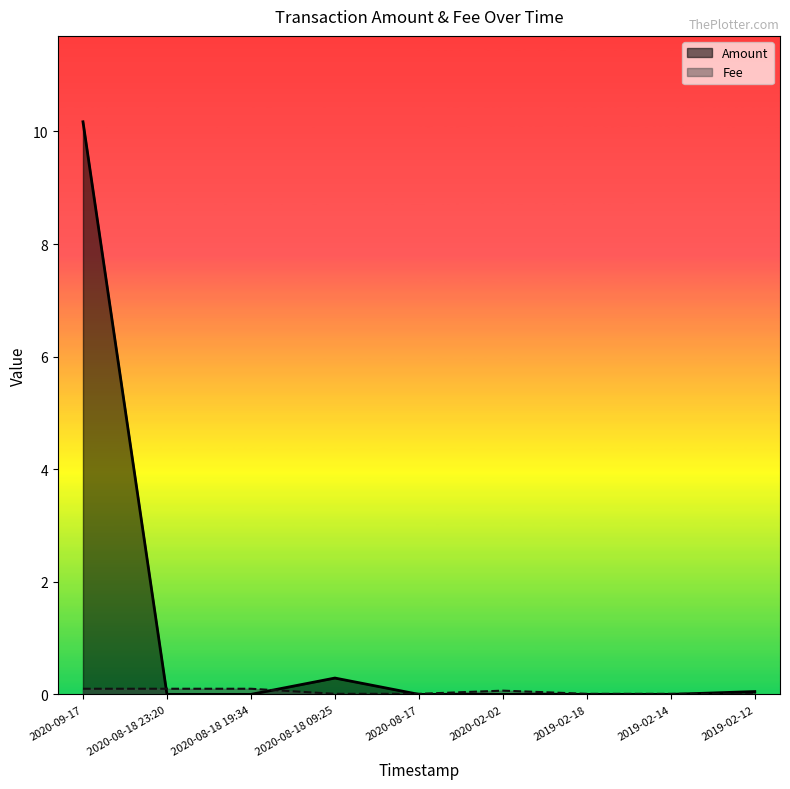

Reading right to left, what are all the values shown in this chart?

Amount: 2019-02-12=0.1	2019-02-14=0.0	2019-02-18=0.0	2020-02-02=0.0	2020-08-17=0.0	2020-08-18 09:25=0.3	2020-08-18 19:34=0.0	2020-08-18 23:20=0.0	2020-09-17=10.2
Fee: 2019-02-12=0.0	2019-02-14=0.0	2019-02-18=0.0	2020-02-02=0.1	2020-08-17=0.0	2020-08-18 09:25=0.0	2020-08-18 19:34=0.1	2020-08-18 23:20=0.1	2020-09-17=0.1